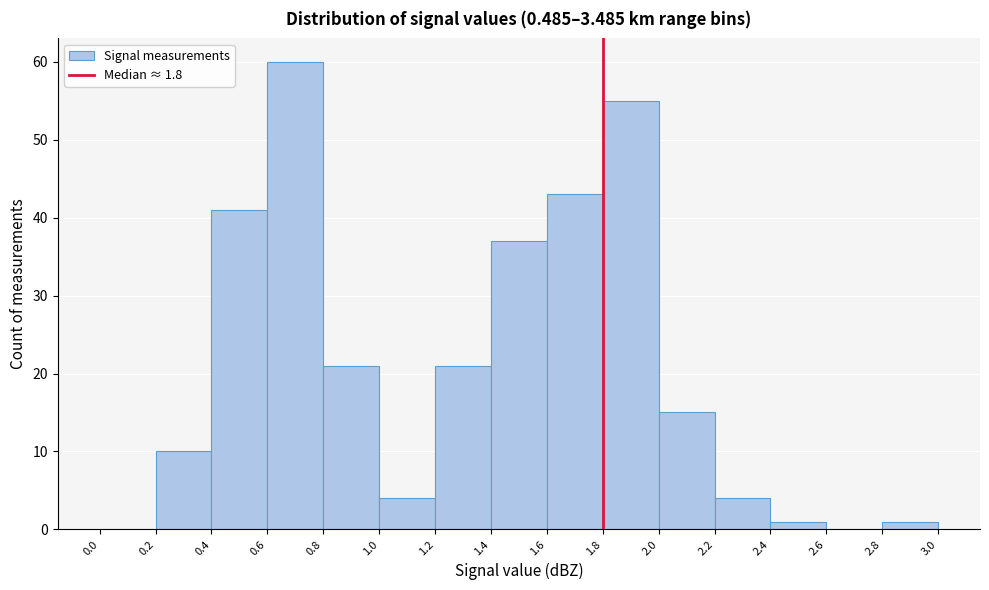

Over which range of the x-axis is the bar tallest?

0.6 to 0.8